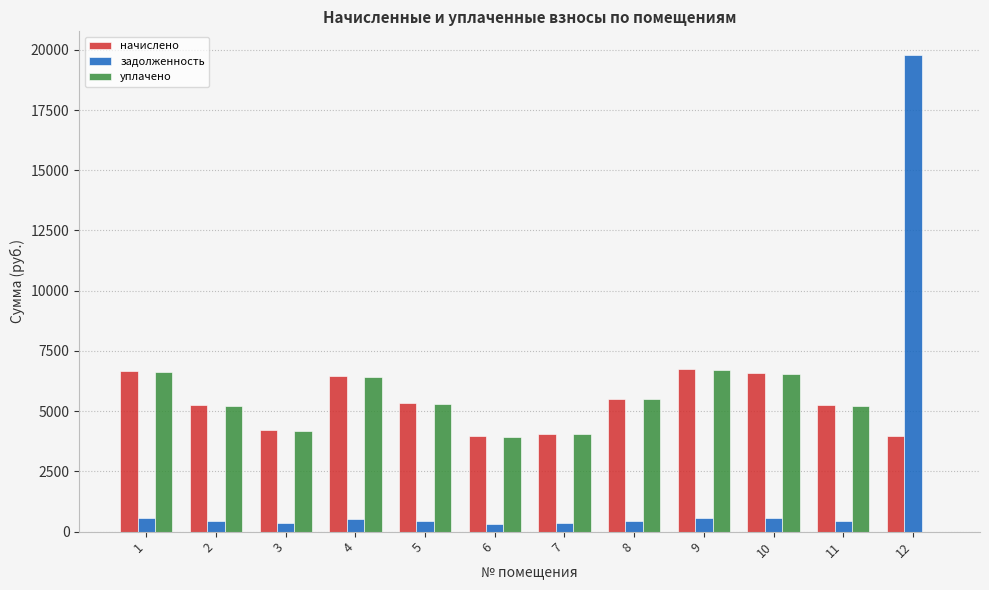

At which label does задолженность first exceed 460?

1